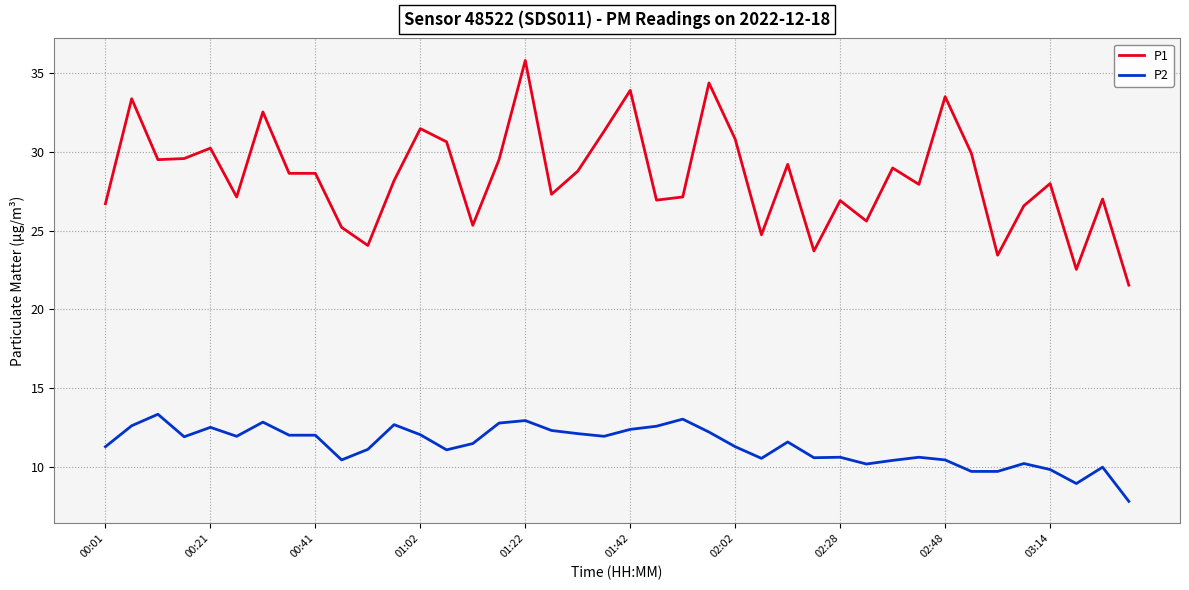

List the series in order of their peak value, highest first.

P1, P2